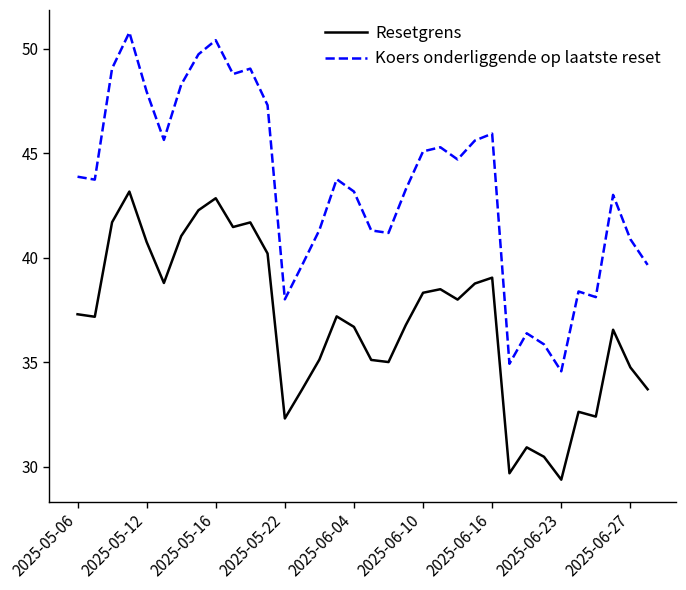

How many lines are shown in the chart?

2